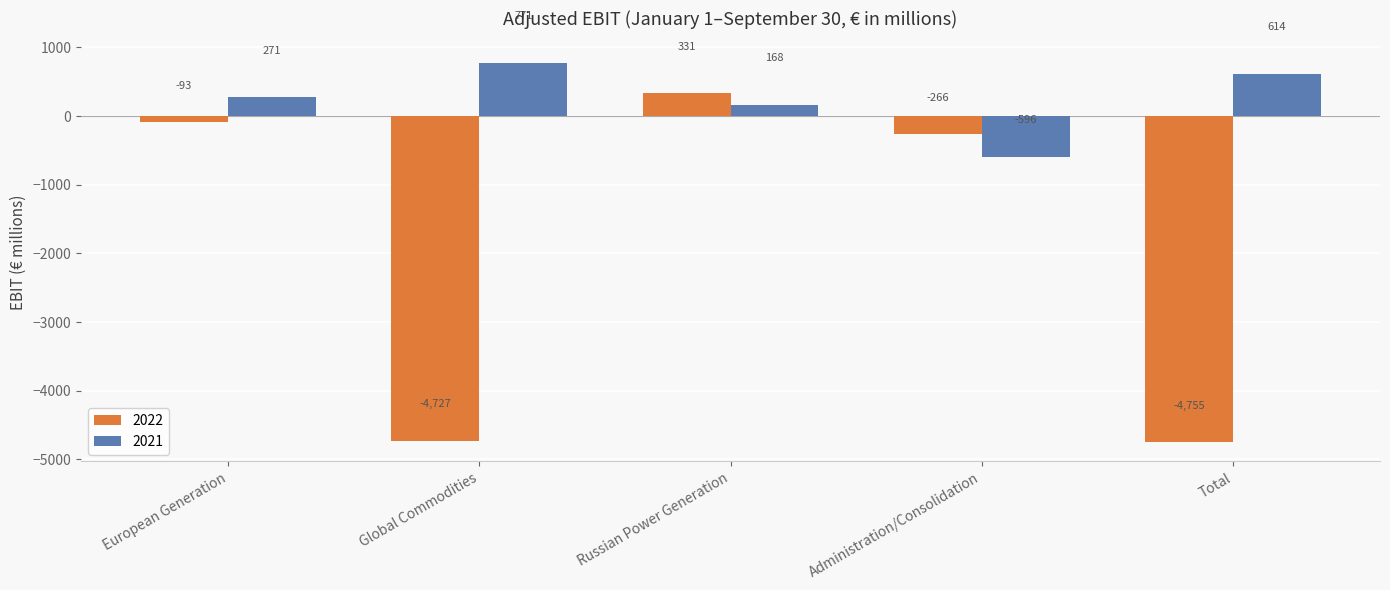

How many positive values does the 2021 series have?

4